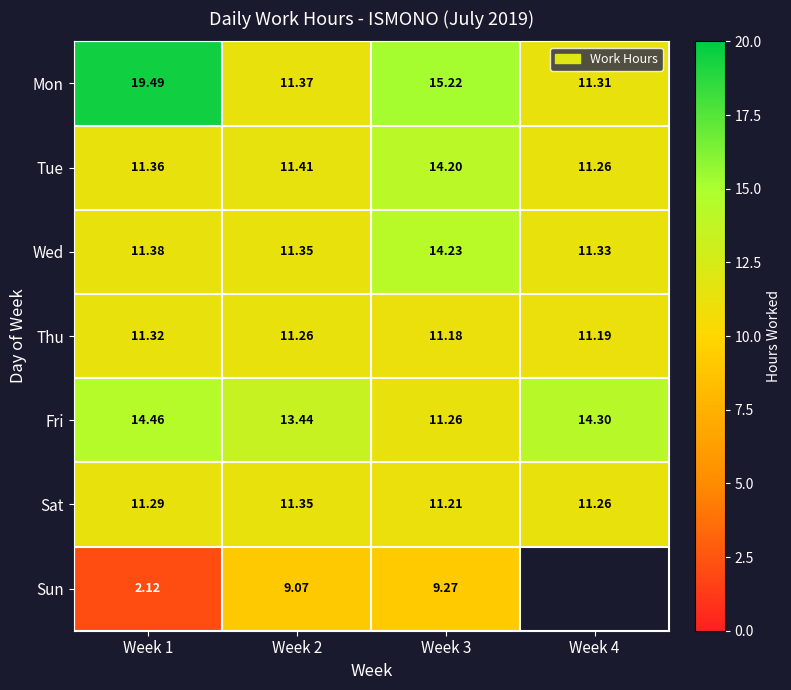

The Sun series shows 12.2 at Week 3. True or false?

False